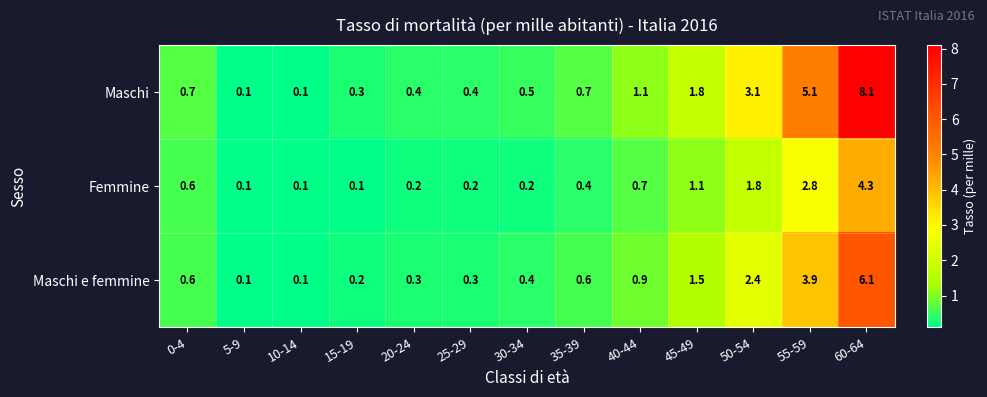

Which series has the widest spread of values?

Maschi